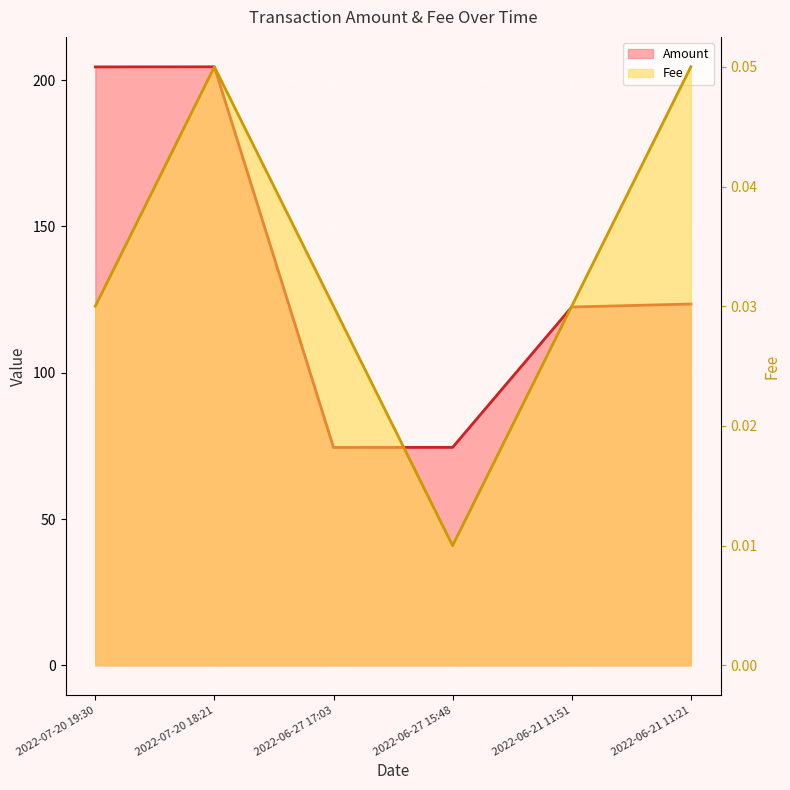

Which series has the largest total across all categories?

Amount